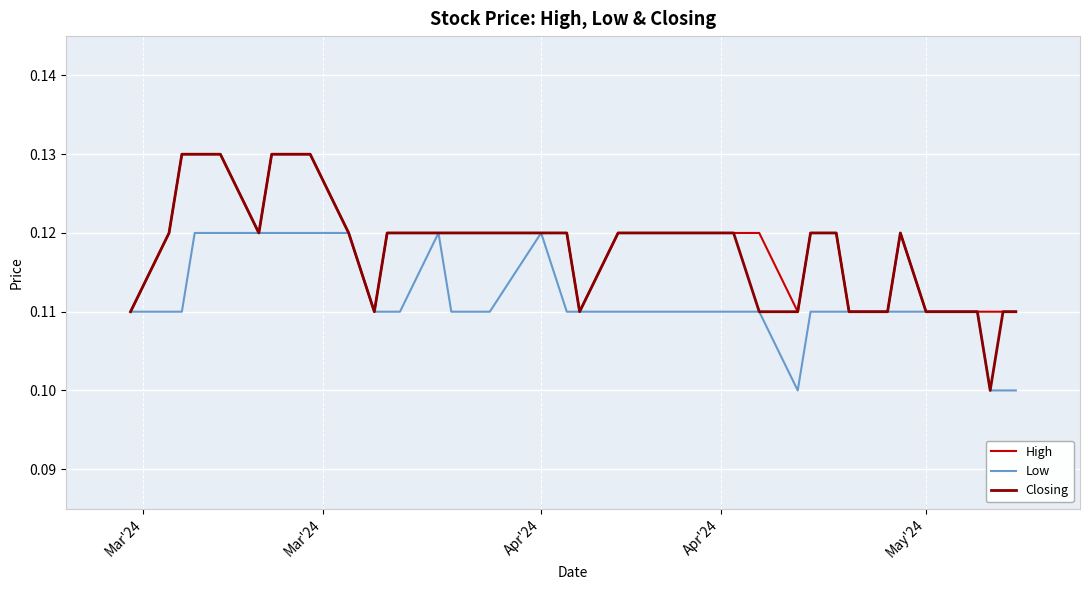

Which series has the largest range (max minus min)?

Closing